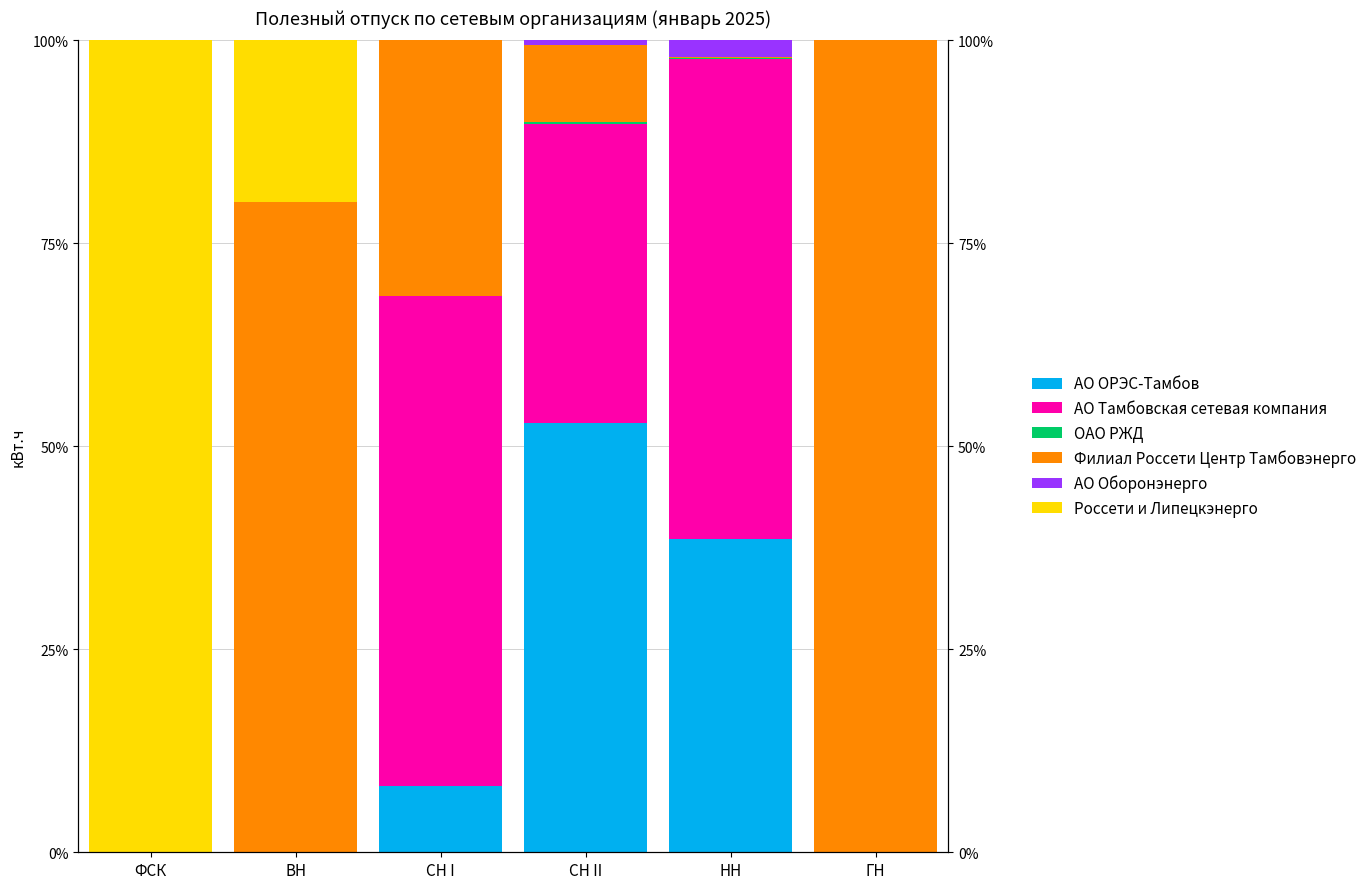

Which has a higher value, СН II or ФСК?

СН II